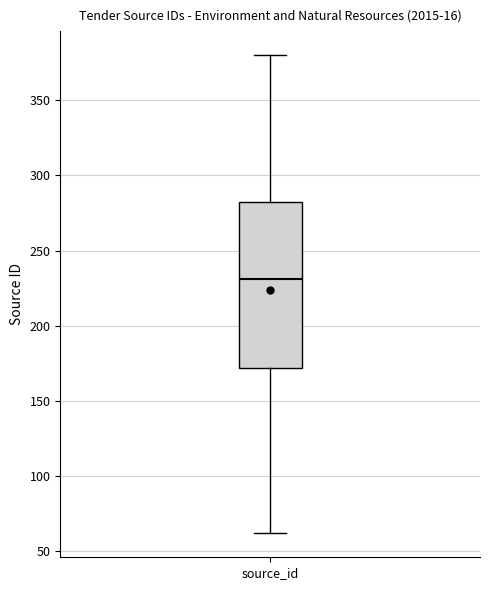

Transcribe this box plot: give where the median line is, the range the box spans, and where the two whiskers end, as read against the y-axis. The values are not printed on the chart, so give them approximately, as read against the axis.

median 230, box 170 to 285, whiskers 60 to 380